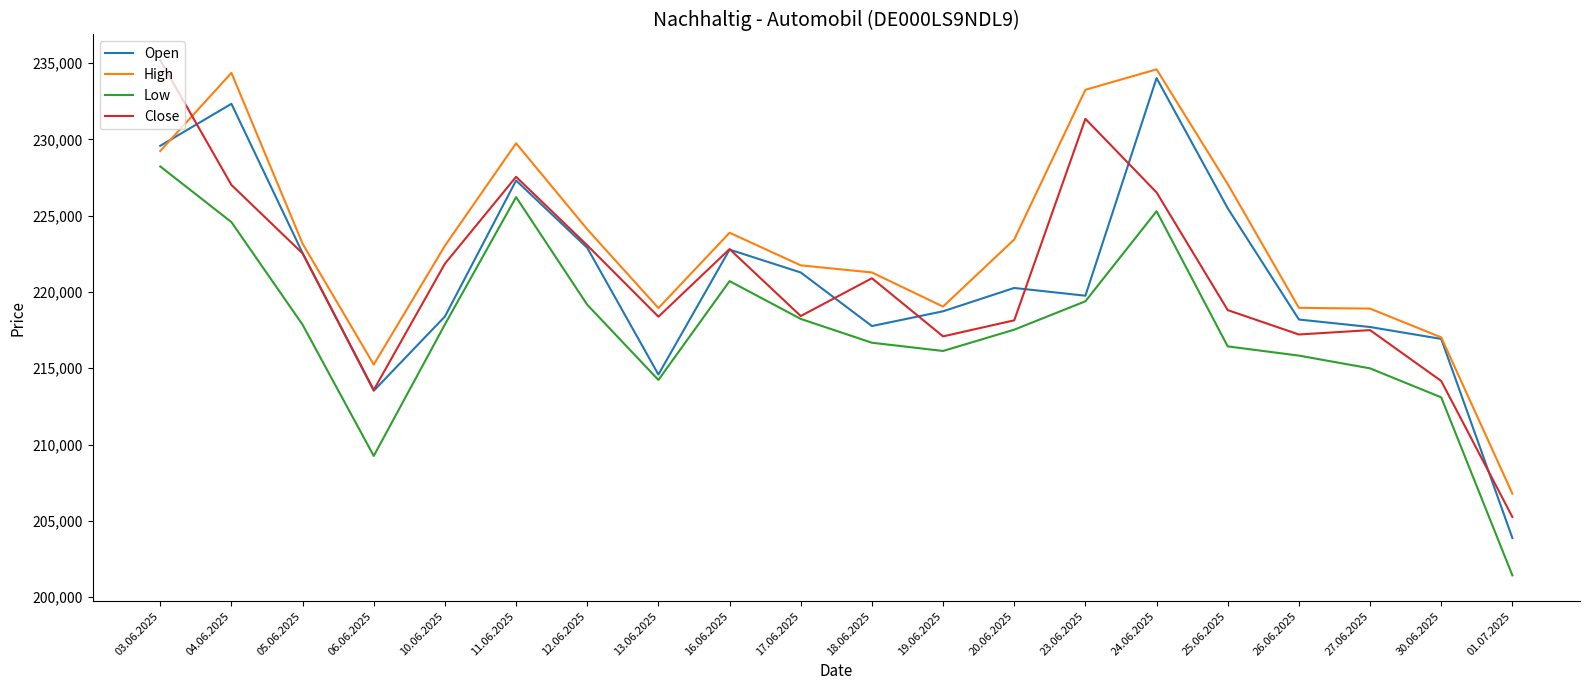

True or false: Open has a value of 301284 at 12.06.2025.

False